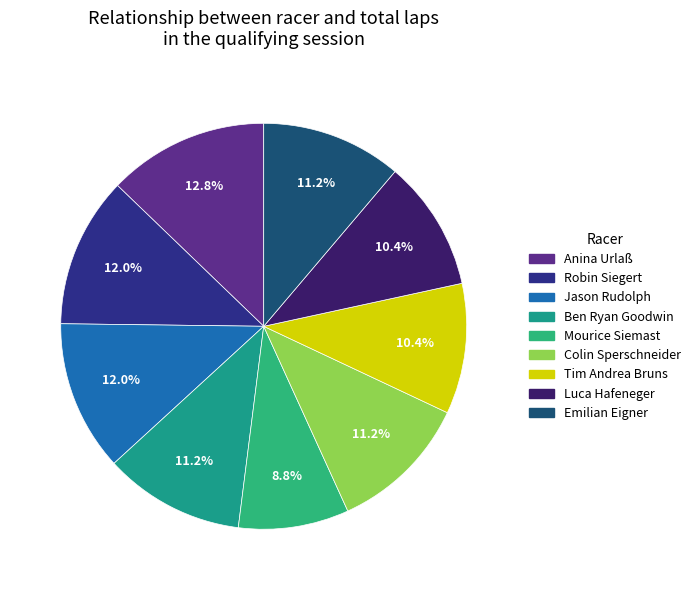

Does Mourice Siemast account for over 50% of the chart?

No